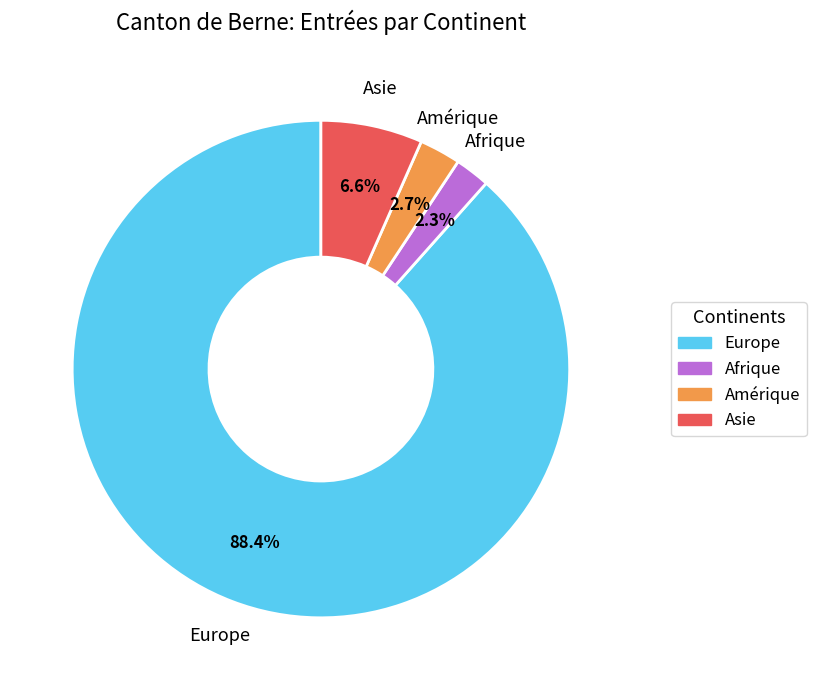

Is there any slice that represents more than half of the pie?

Yes